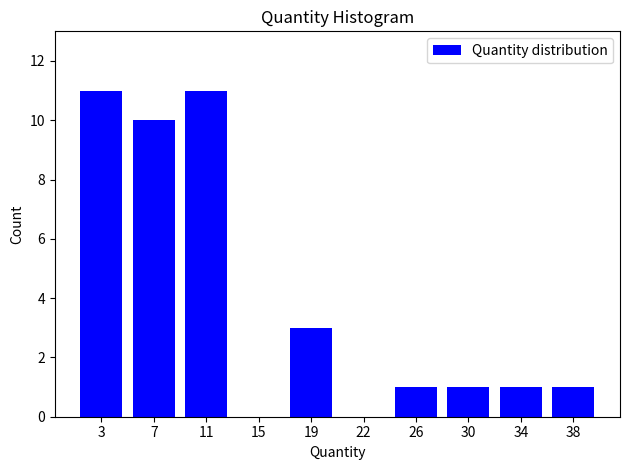

Reading left to right, extract all data points from this chart.

3=11	7=10	11=11	15=0	19=3	22=0	26=1	30=1	34=1	38=1